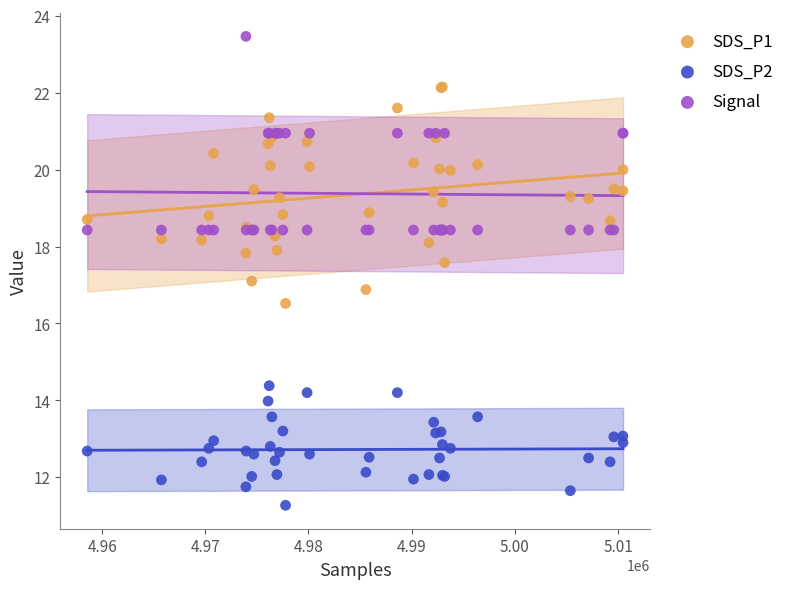

Which series has the widest spread of Y values?

SDS_P1